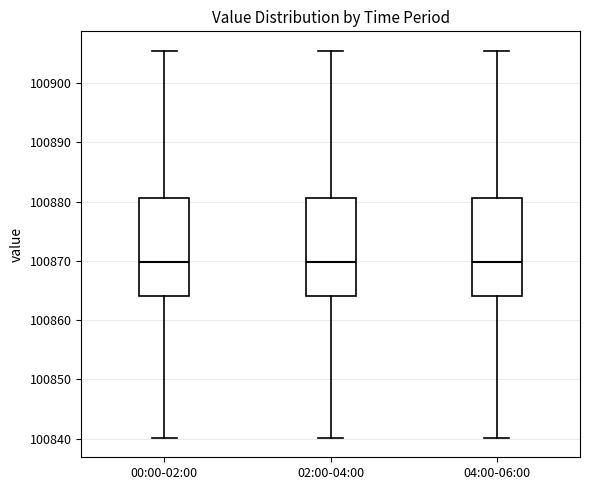

Reading left to right, transcribe this box plot: for each box, give where its median line is, the range the box spans, and where its two whiskers end, as read against the y-axis. The values are not printed on the chart, so give them approximately, as read against the axis.

00:00-02:00: median 100870, box 100864 to 100881, whiskers 100840 to 100905
02:00-04:00: median 100870, box 100864 to 100881, whiskers 100840 to 100905
04:00-06:00: median 100870, box 100864 to 100881, whiskers 100840 to 100905